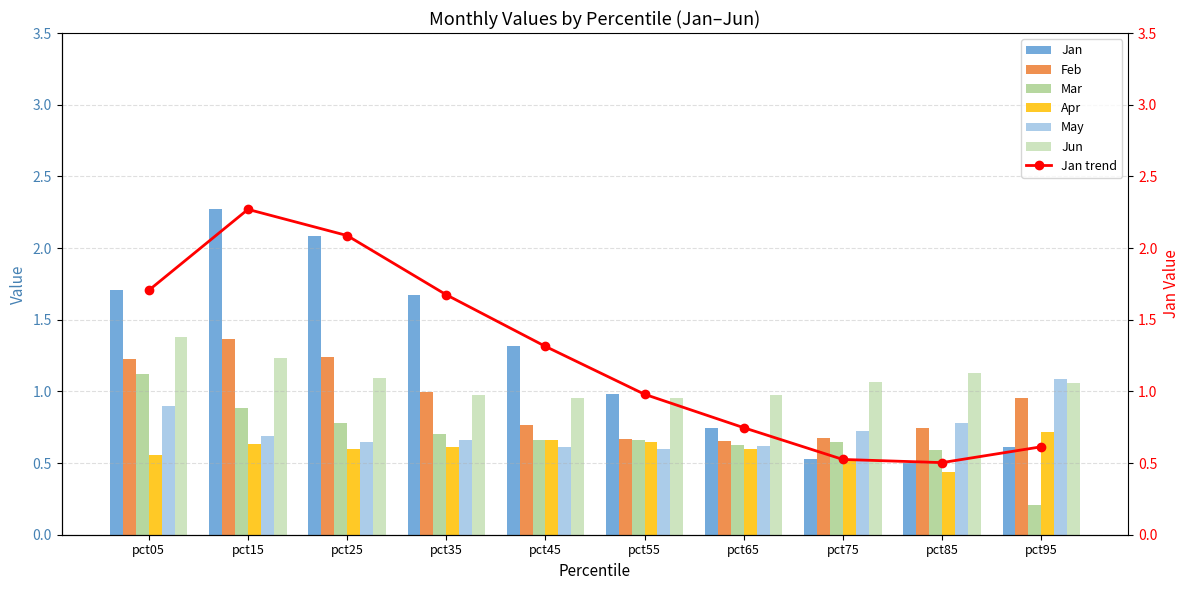

Is it true that May equals 1.1 at pct95?

True